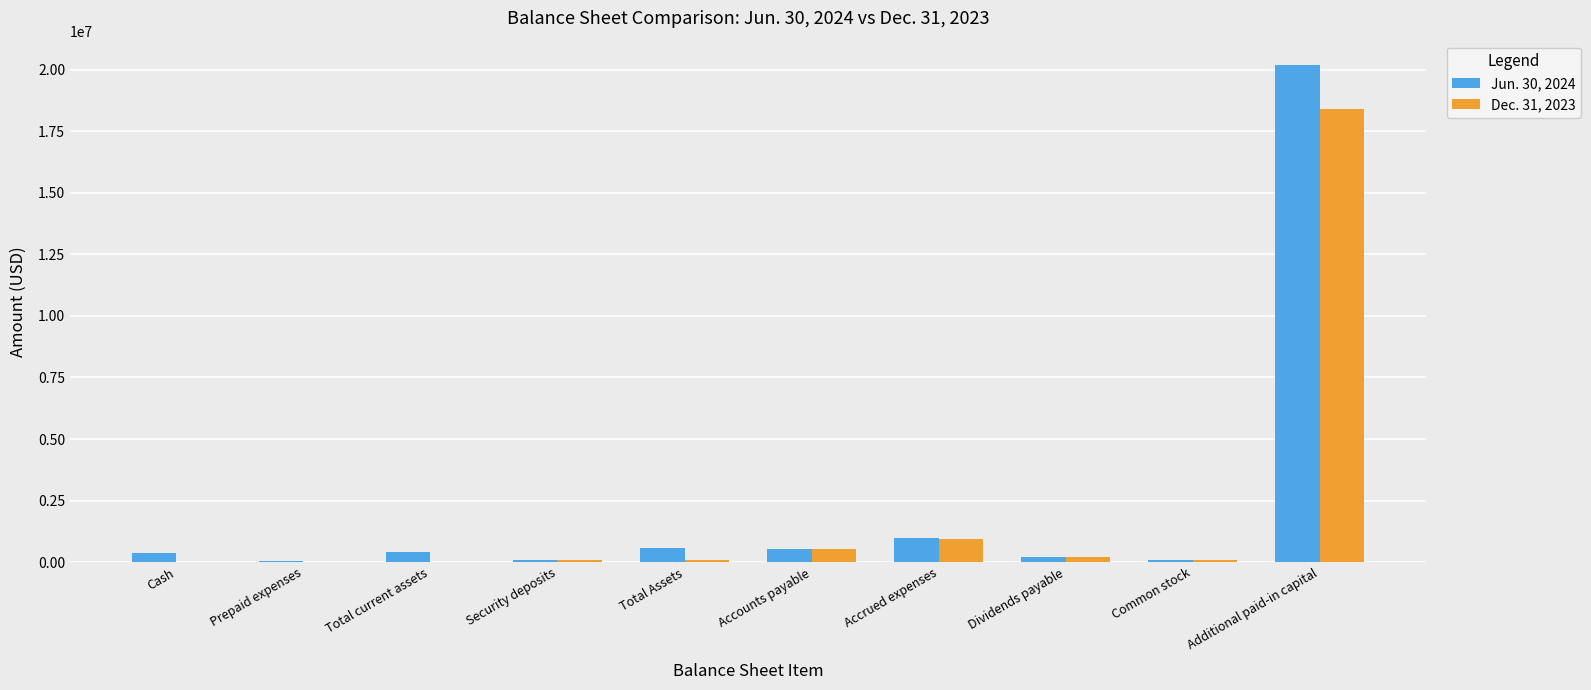

How many series are shown in this chart?

2